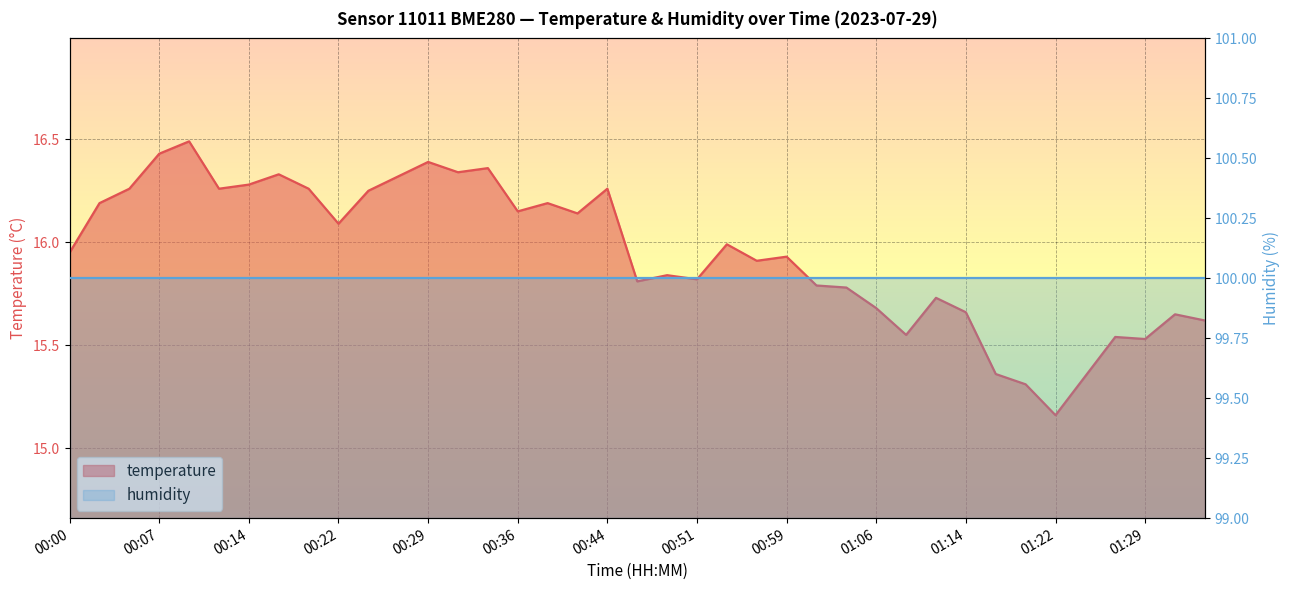

What is the maximum value shown in the chart?

16.5